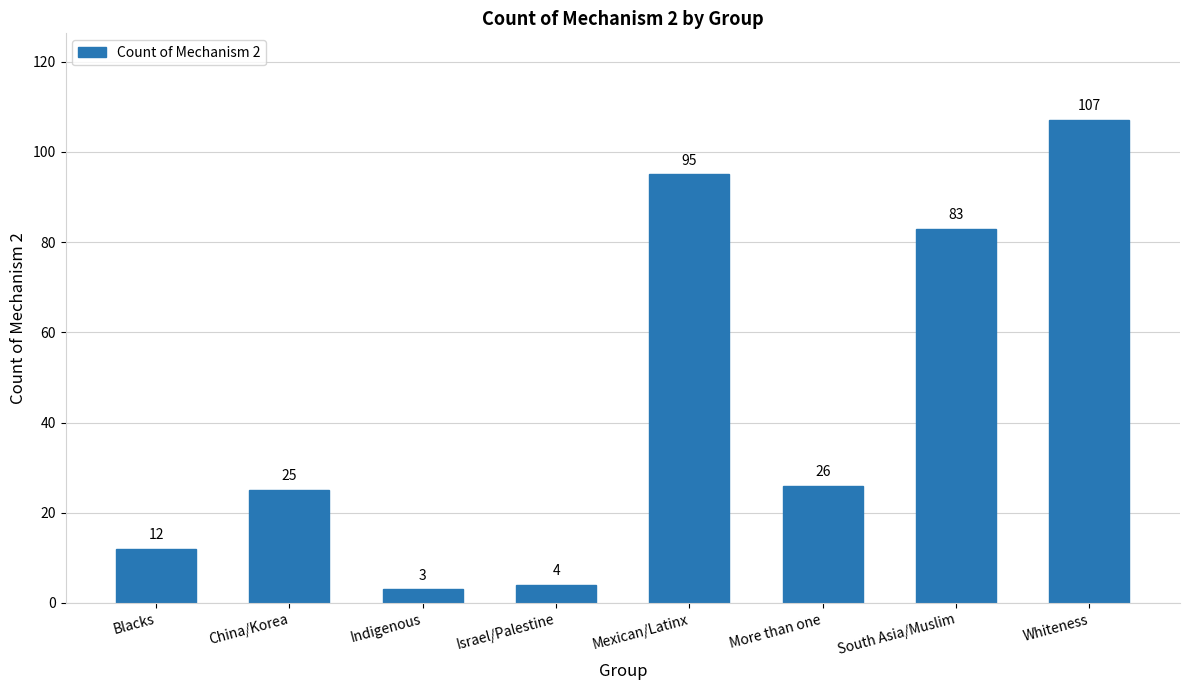

Which has a higher value, Mexican/Latinx or Israel/Palestine?

Mexican/Latinx